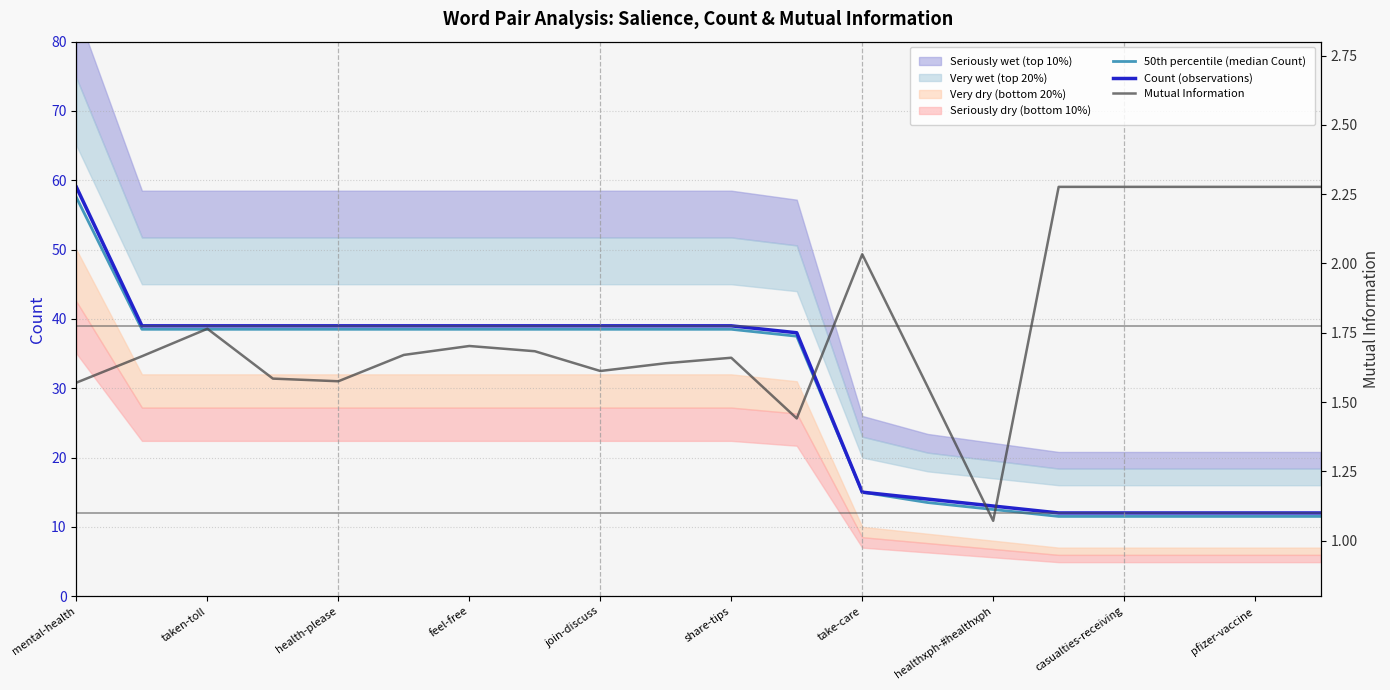

True or false: Count (observations) has a value of 12.0 at pfizer-vaccine.

True